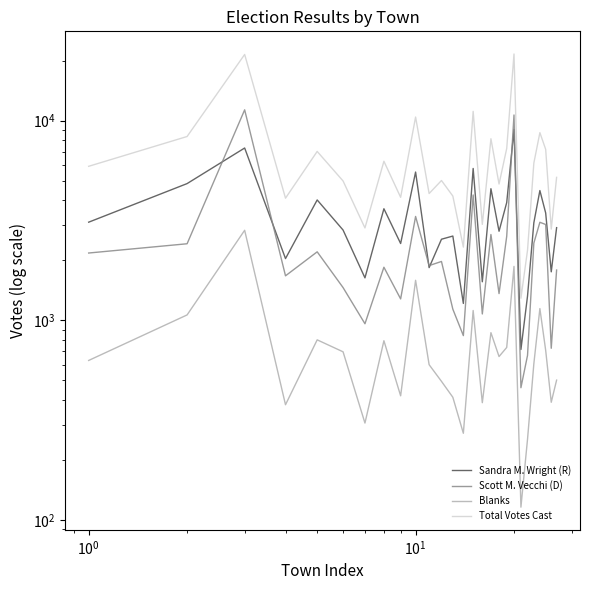

Does the chart have visible grid lines?

No